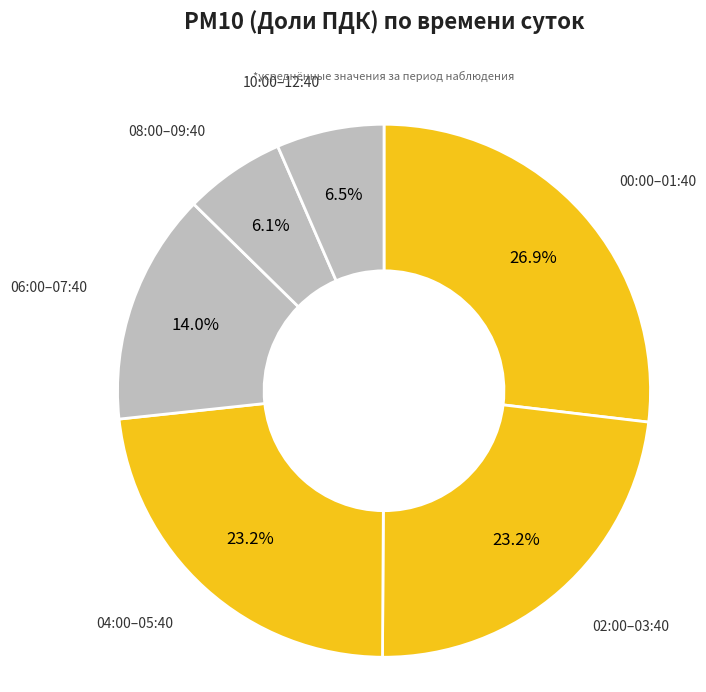

Count the number of slices in the pie.

6